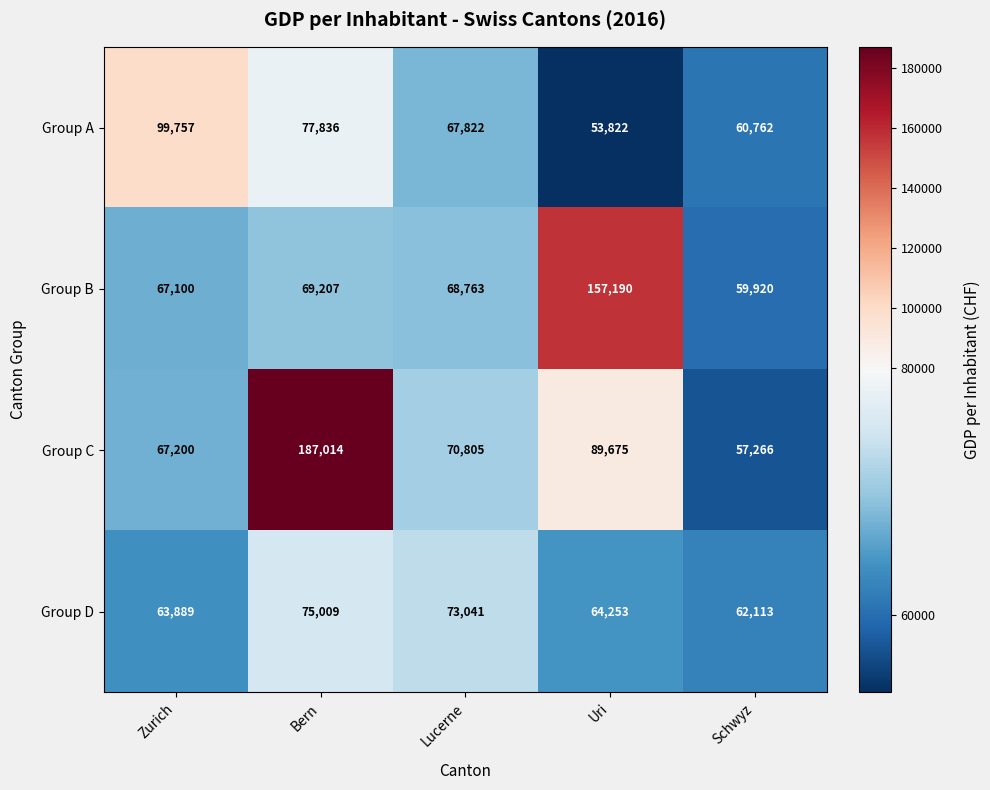

What is the smallest value displayed?

53822